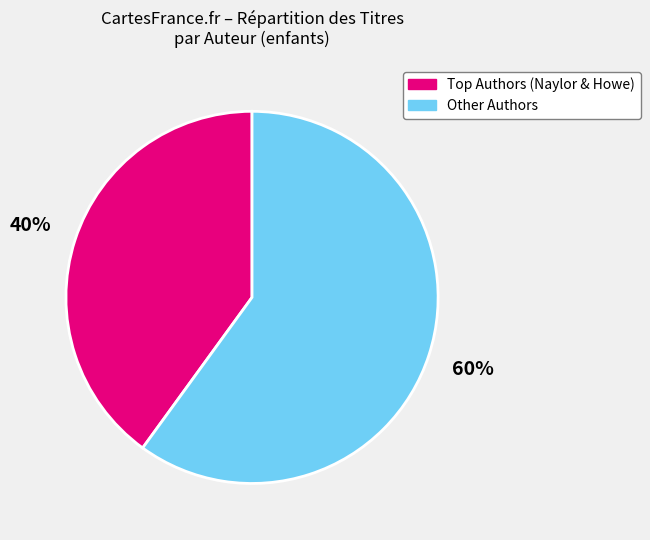

To the nearest percent, what is the average slice percentage?

50%